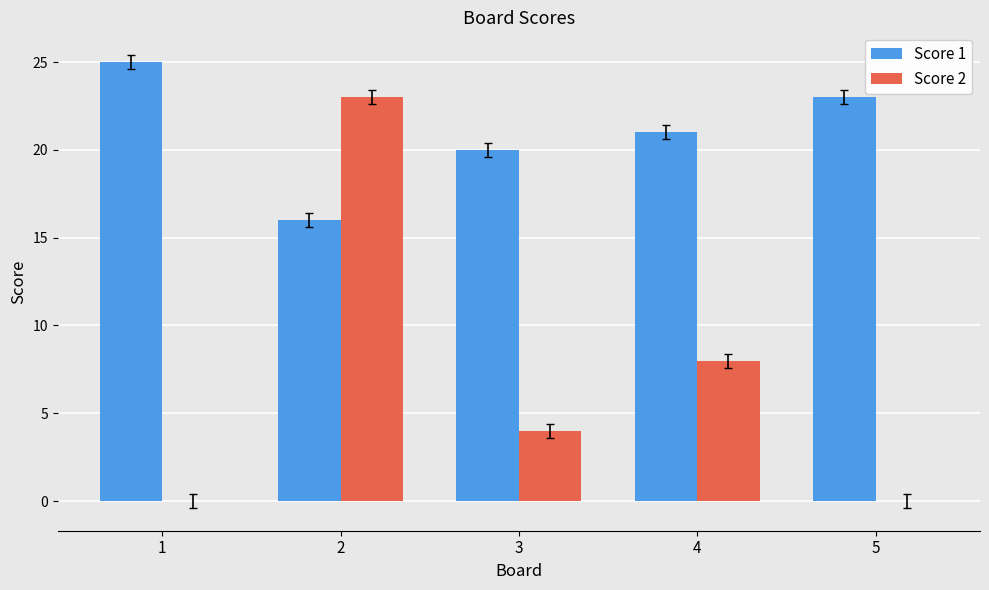

The Score 2 series shows 4 at 3. True or false?

True